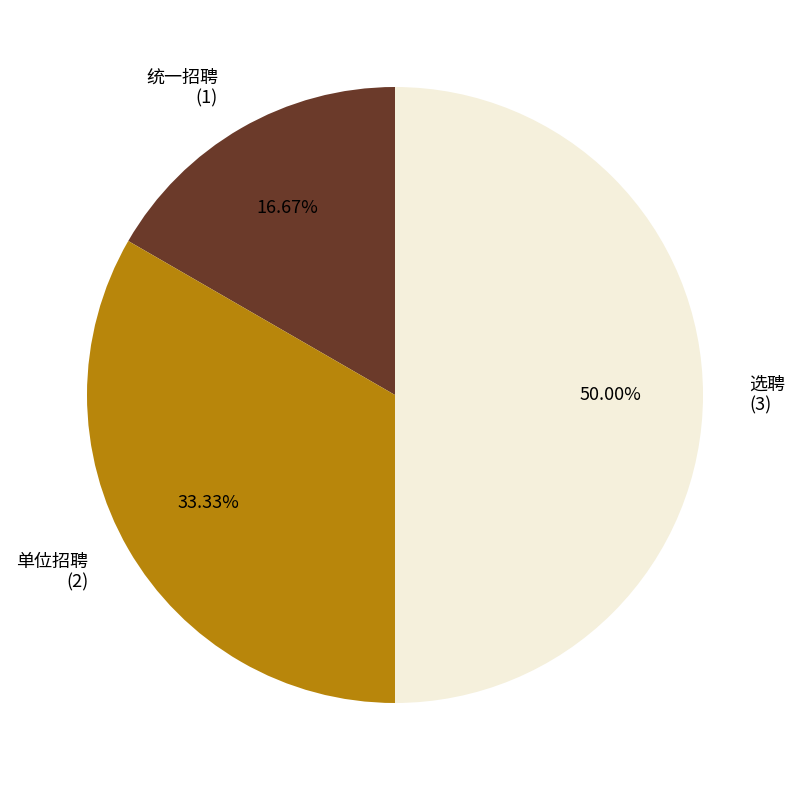

How many segments does this pie chart have?

3